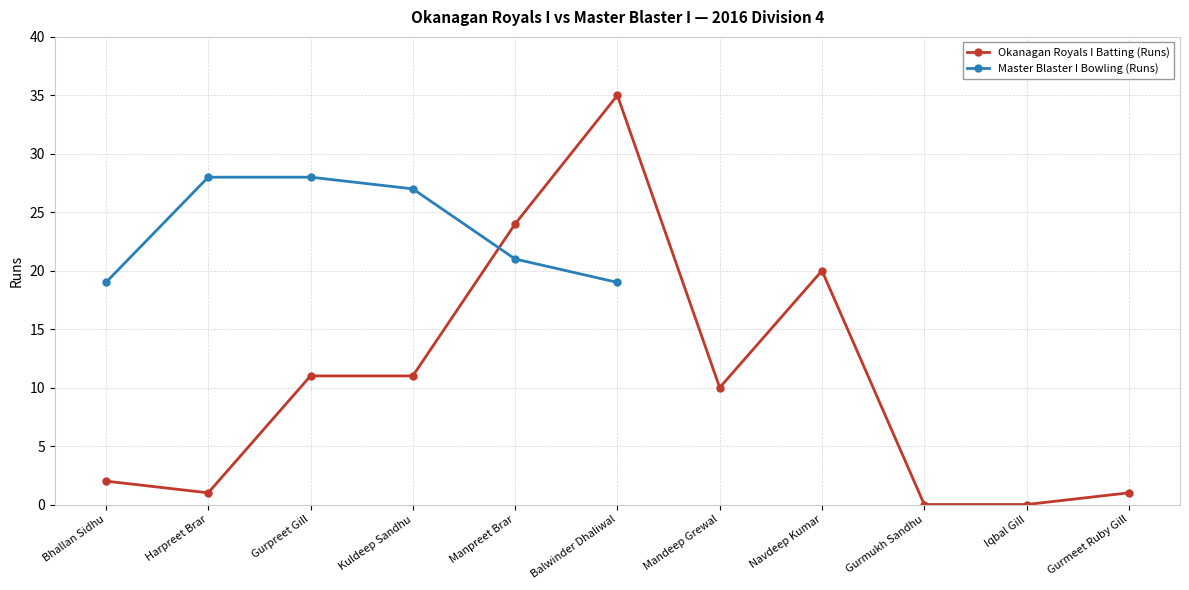

Reading right to left, extract all data points from this chart.

Gurmeet Ruby Gill=1	Iqbal Gill=0	Gurmukh Sandhu=0	Navdeep Kumar=20	Mandeep Grewal=10	Balwinder Dhaliwal=35	Manpreet Brar=24	Kuldeep Sandhu=11	Gurpreet Gill=11	Harpreet Brar=1	Bhallan Sidhu=2